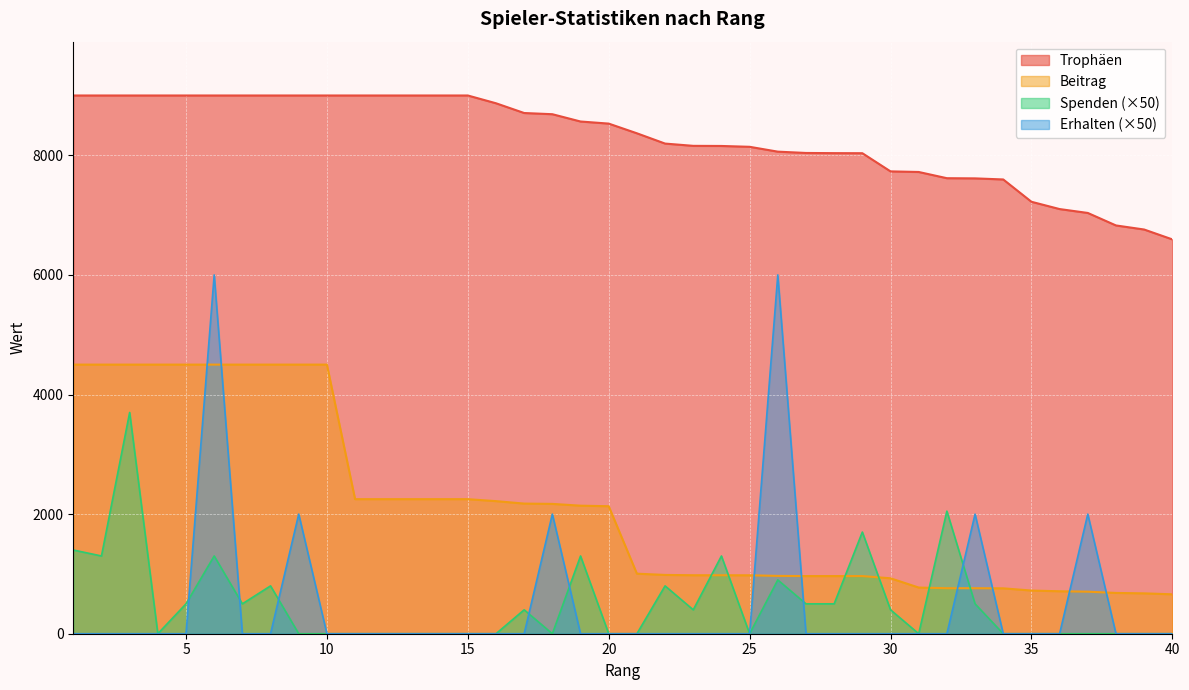

True or false: Trophäen and Erhalten cross at least once.

False